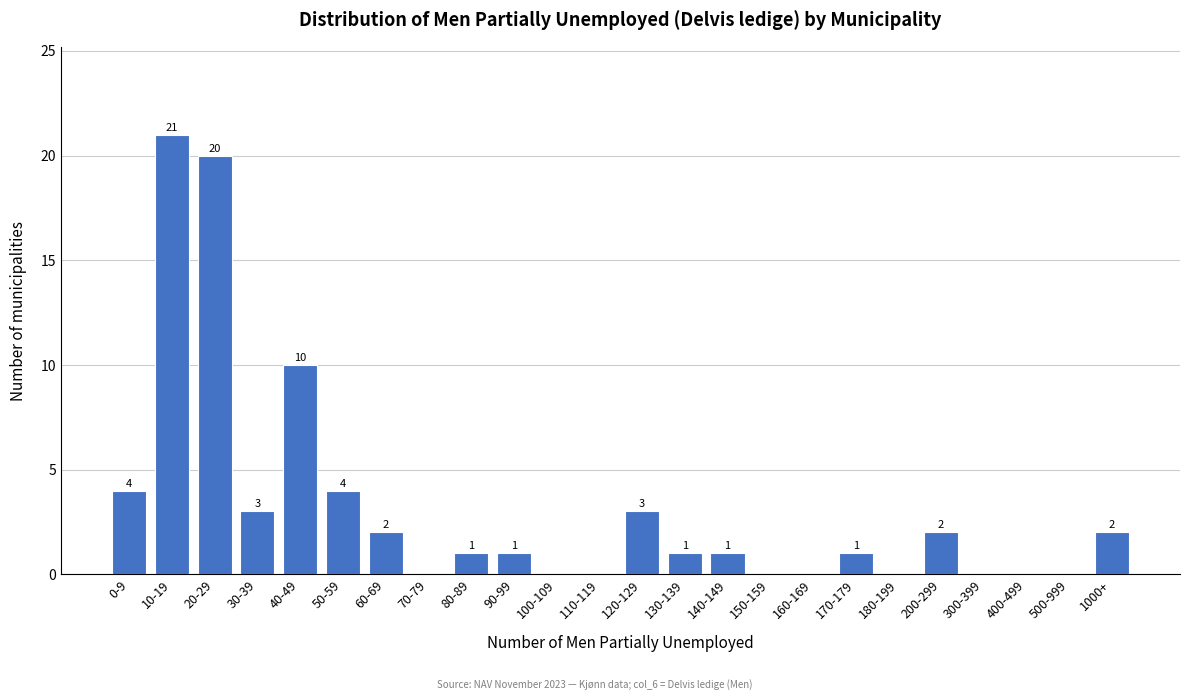

Reading right to left, what are all the values shown in this chart?

1000+=2	500-999=0	400-499=0	300-399=0	200-299=2	180-199=0	170-179=1	160-169=0	150-159=0	140-149=1	130-139=1	120-129=3	110-119=0	100-109=0	90-99=1	80-89=1	70-79=0	60-69=2	50-59=4	40-49=10	30-39=3	20-29=20	10-19=21	0-9=4